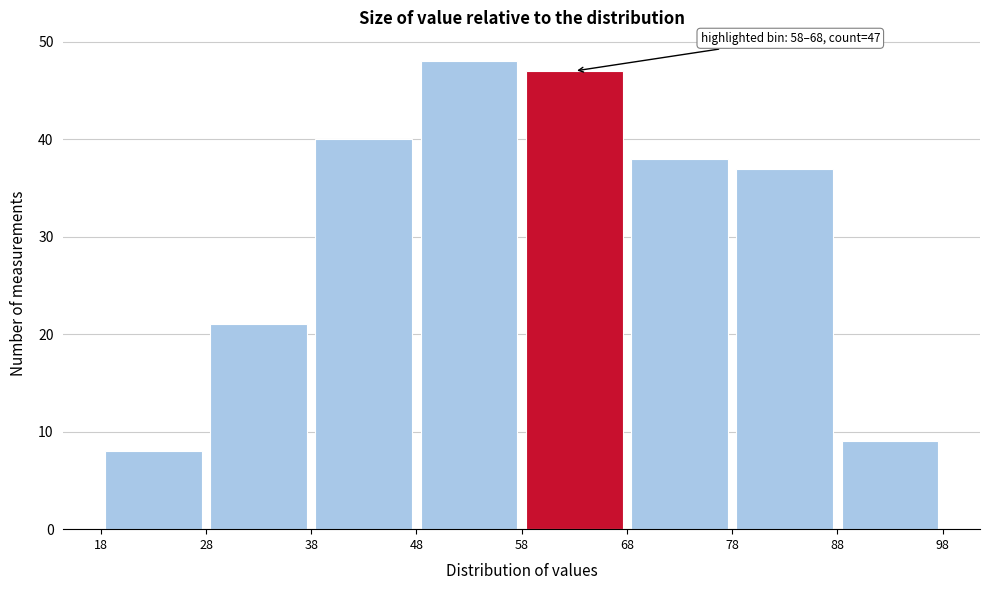

Over which range of the x-axis is the bar tallest?

48 to 58